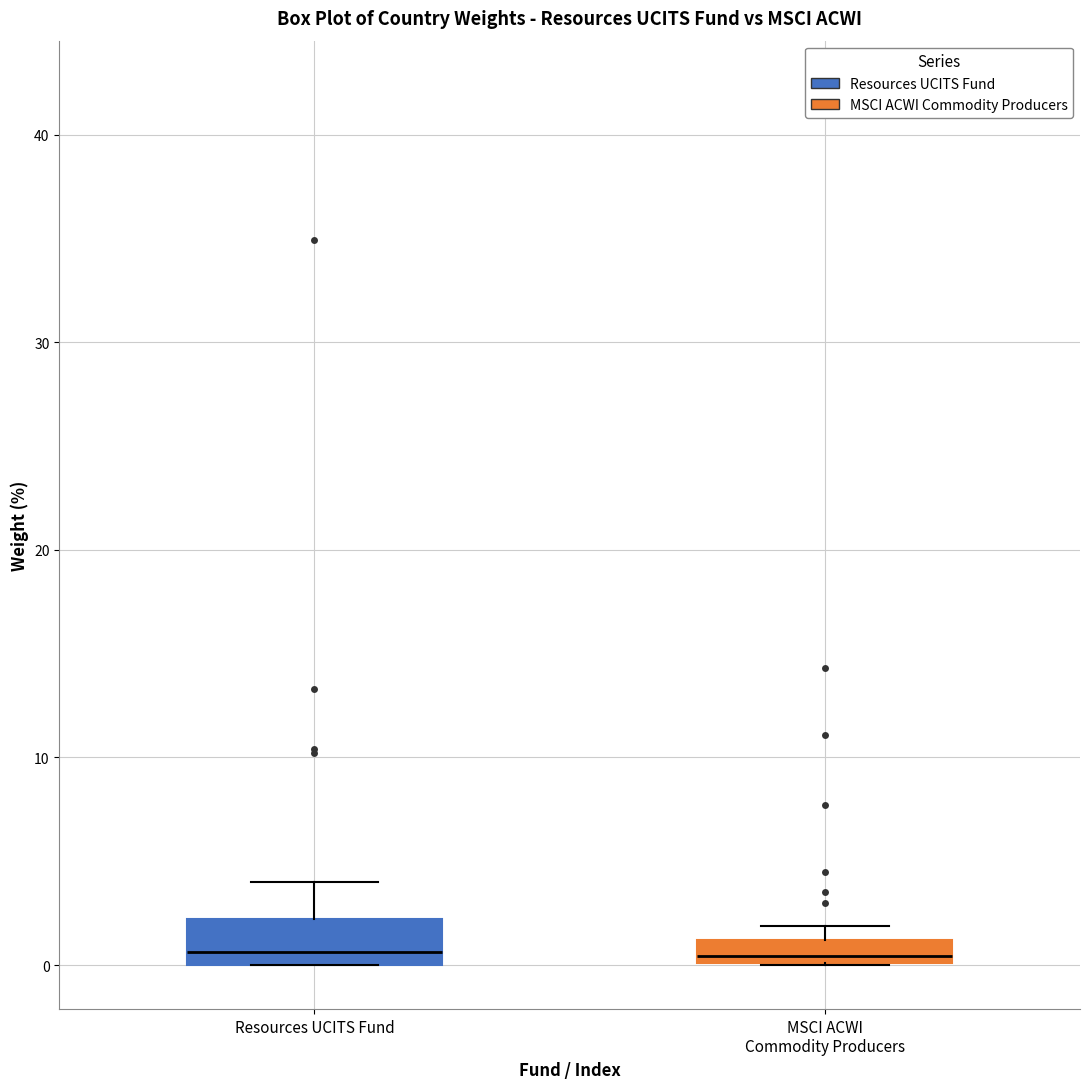

Where is the upper edge of the box for Resources UCITS Fund on the y-axis? The values are not printed on the chart, so give them approximately, as read against the axis.

2